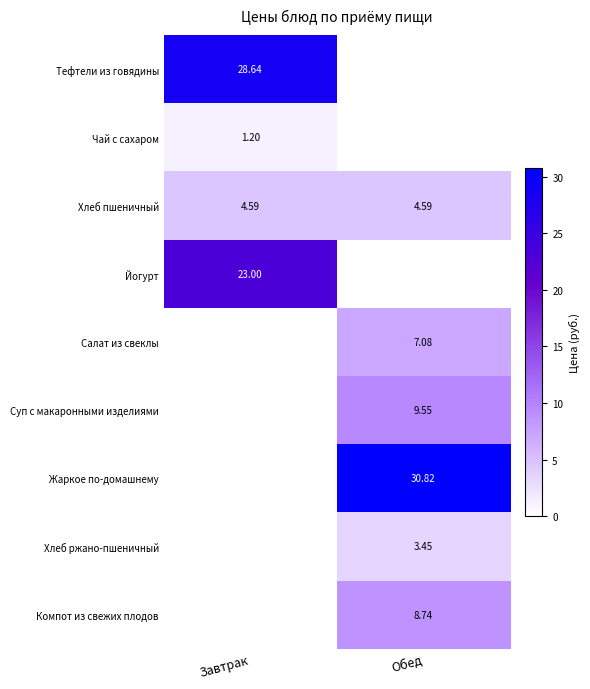

Is the value of Хлеб пшеничный at Завтрак greater than the value of Жаркое по-домашнему at Обед?

No